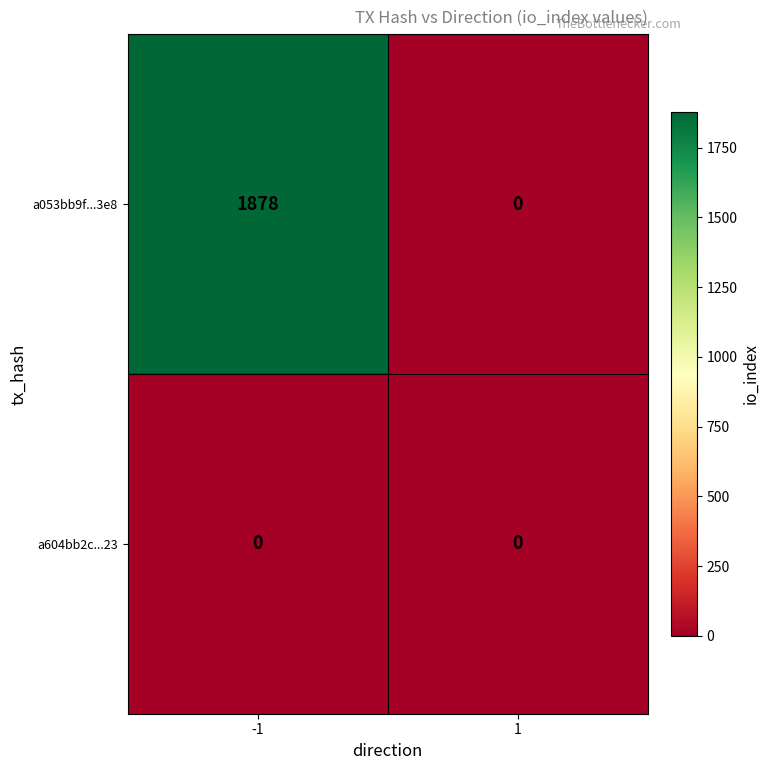

Between -1 and 1, which series saw the biggest shift?

a053bb9f...3e8